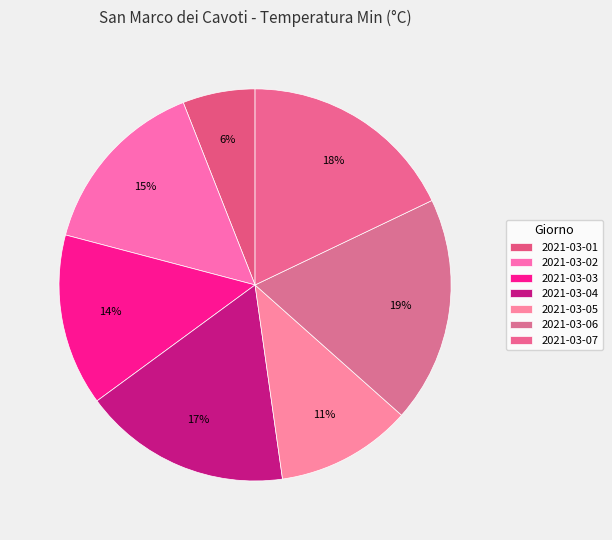

Which slice is the largest?

2021-03-06